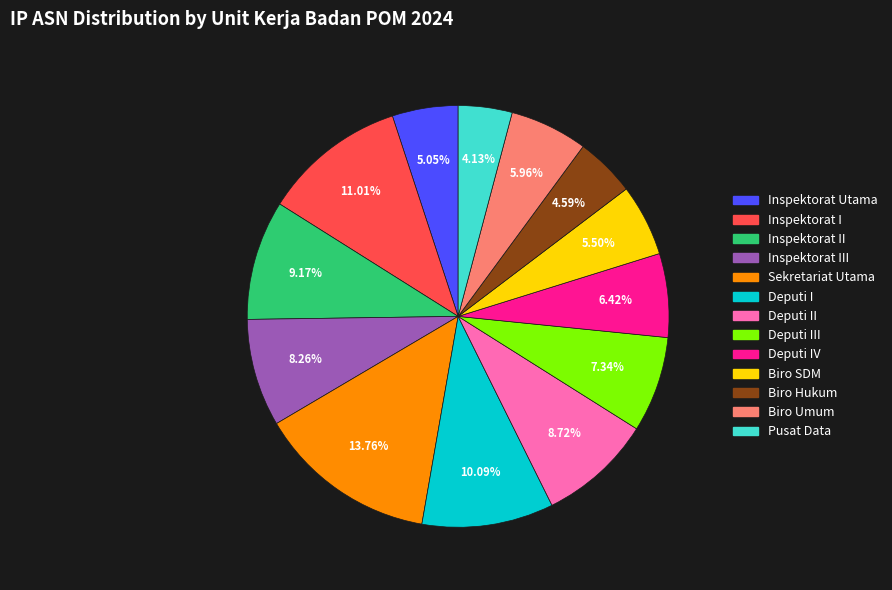

Is there any slice that represents more than half of the pie?

No